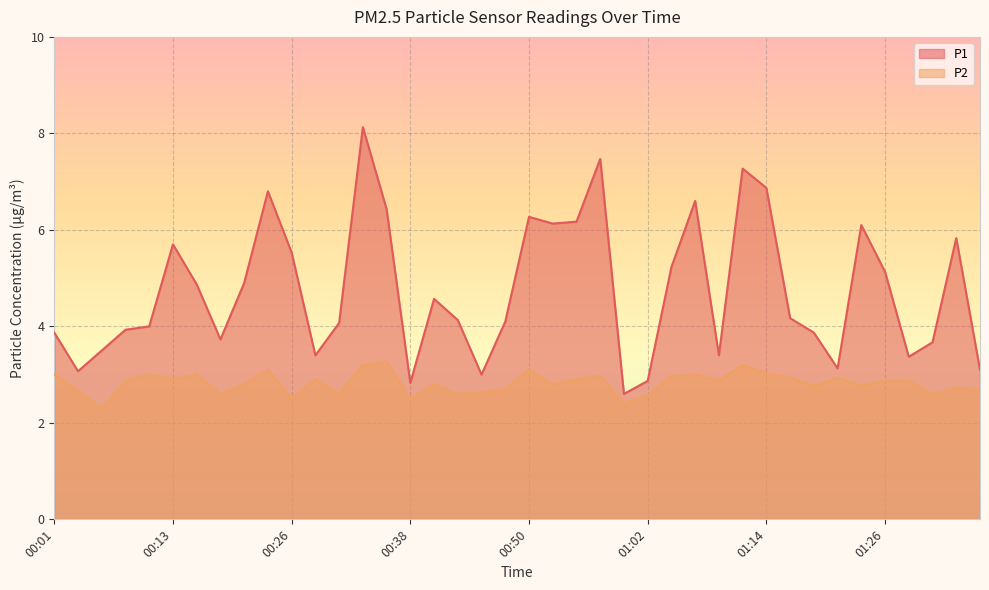

Does the chart display data point markers on the line(s)?

No